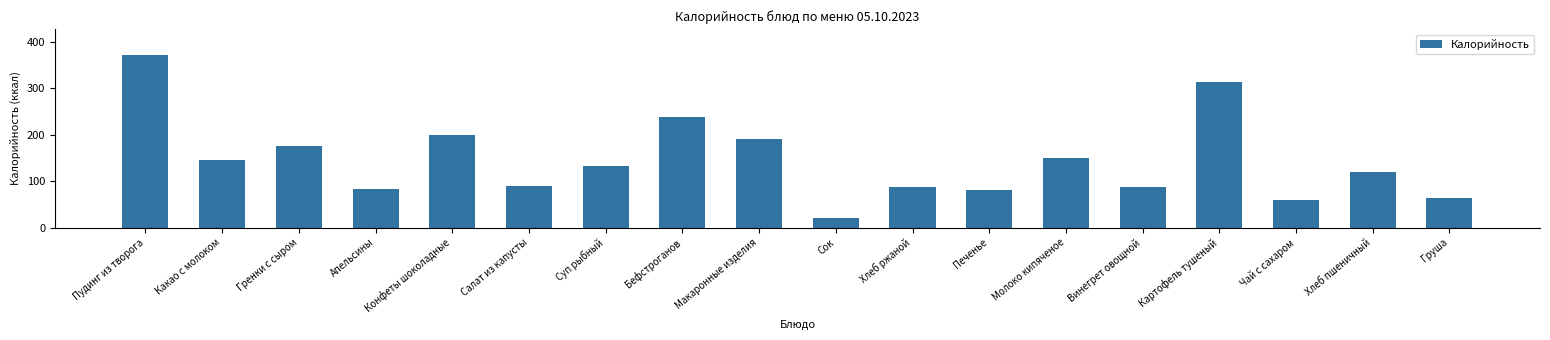

What is the label of the 9th bar from the left?

Макаронные изделия